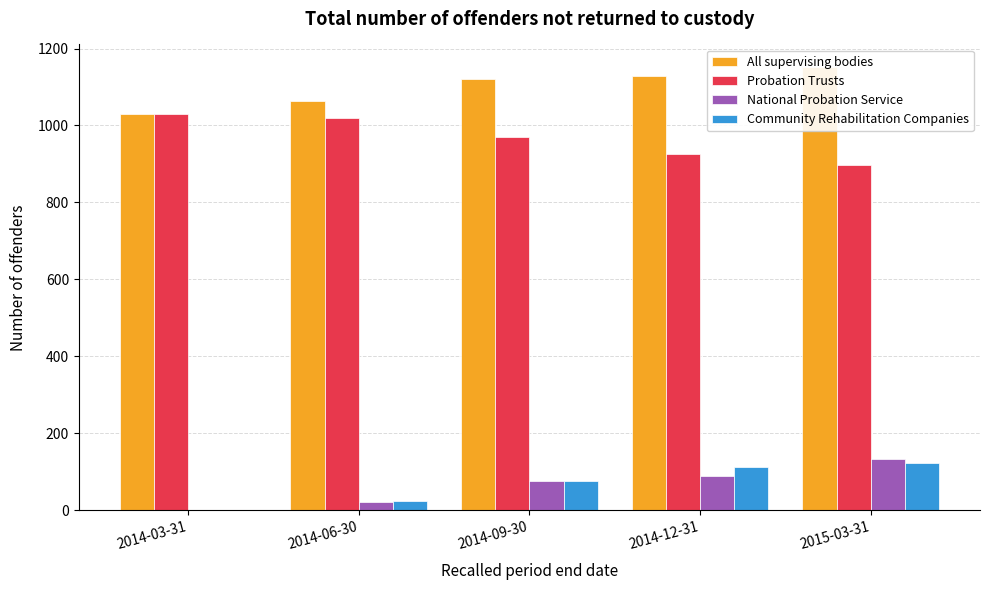

What position from the left is 2015-03-31?

5